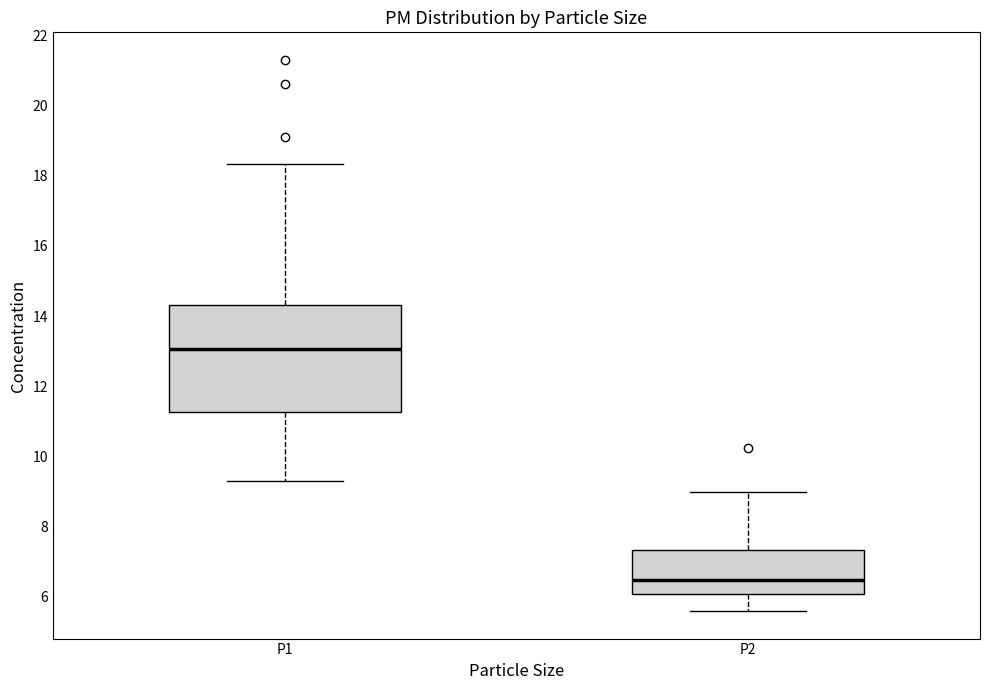

Which box is the tallest, from its lower edge to its upper edge?

P1